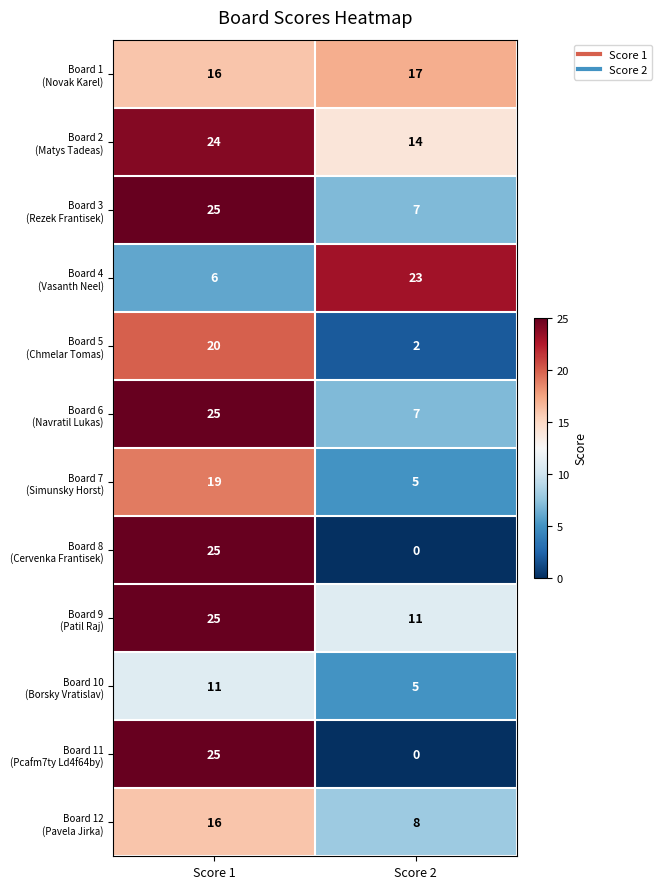

What is the maximum value shown in the chart?

25